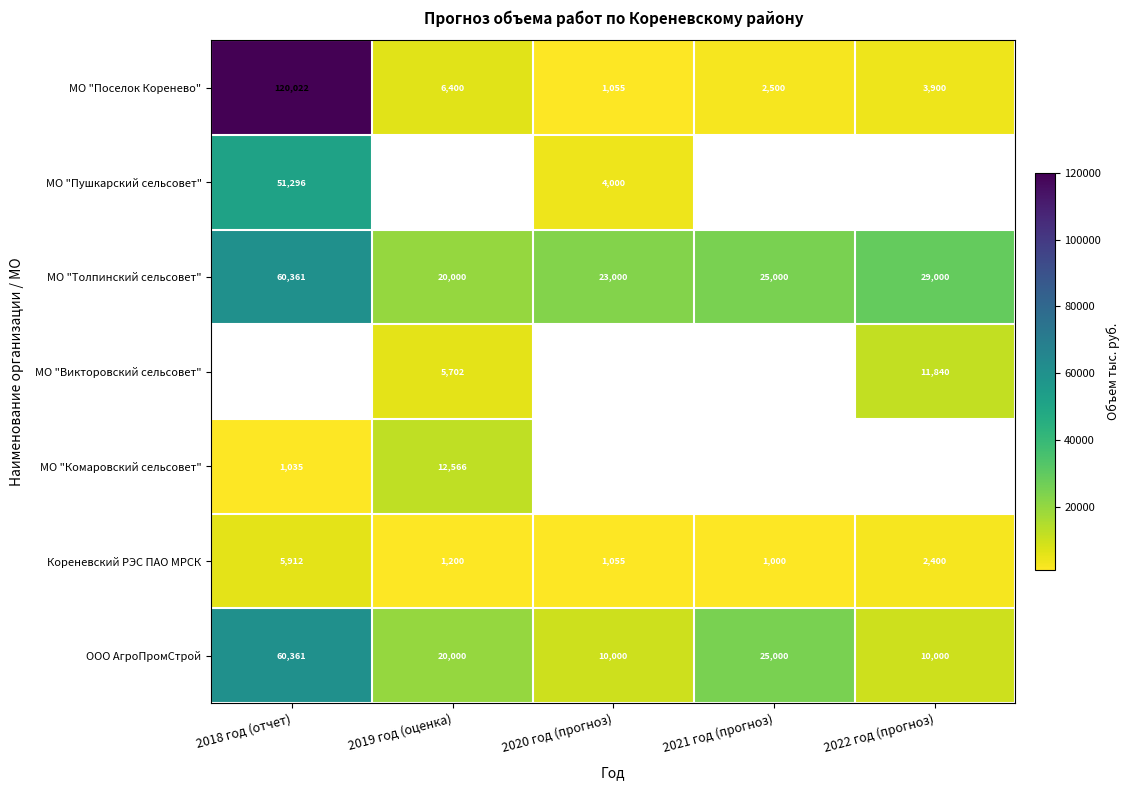

Where is МО "Толпинский сельсовет" nearest to the value 40180?

2022 год (прогноз)